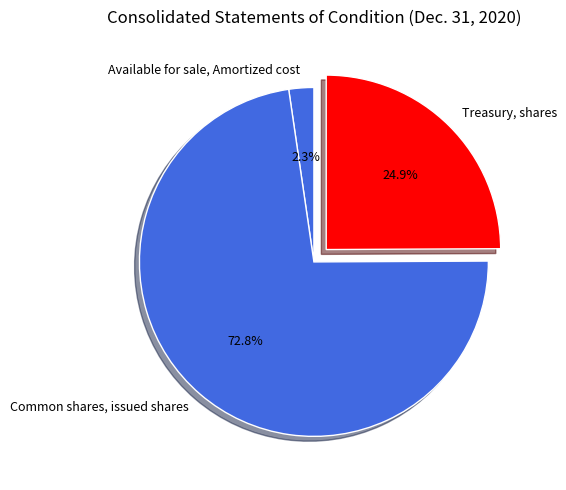

How many segments does this pie chart have?

3